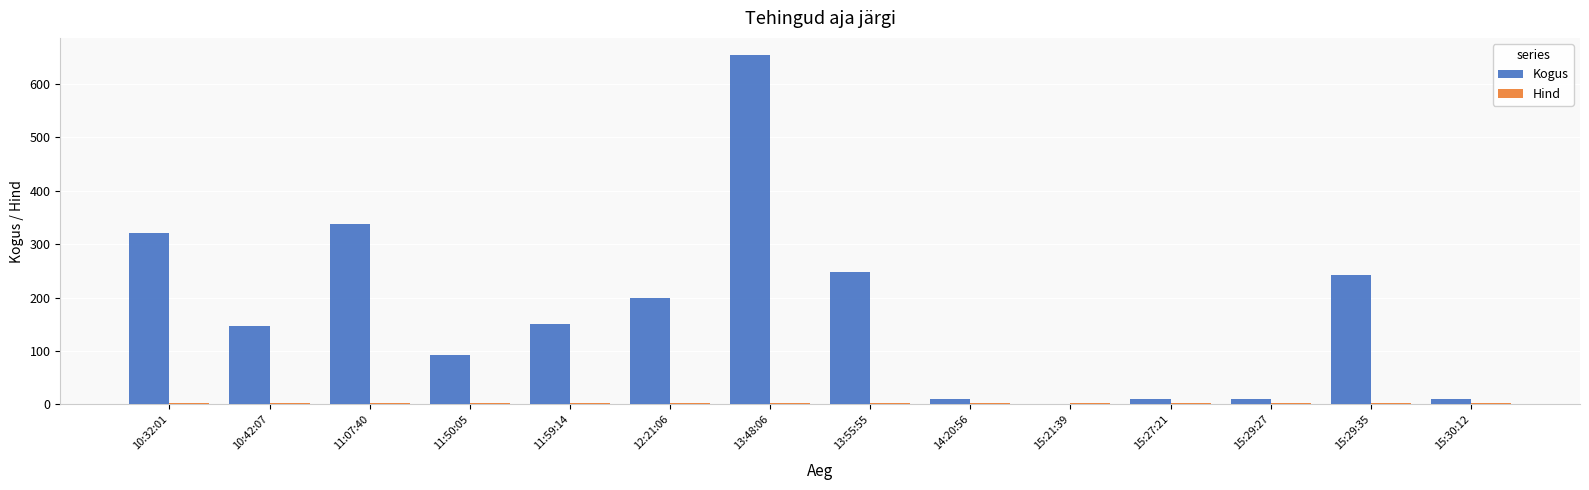

The value of Kogus at 11:07:40 is 218.0. True or false?

False